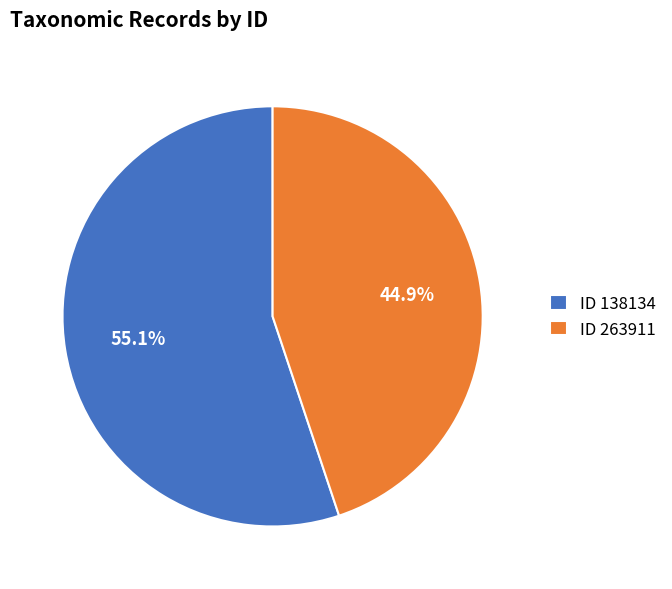

Do ID 263911 and ID 138134 together represent more than half of the pie?

Yes